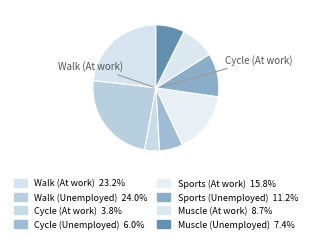

How many slices are in this pie chart?

8